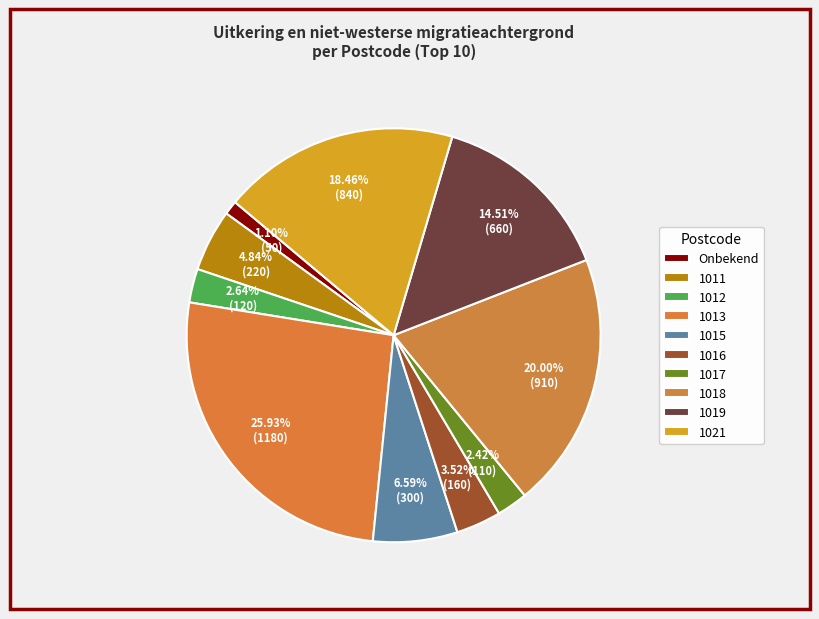

Combined, do 1015 and Onbekend account for over 50%?

No